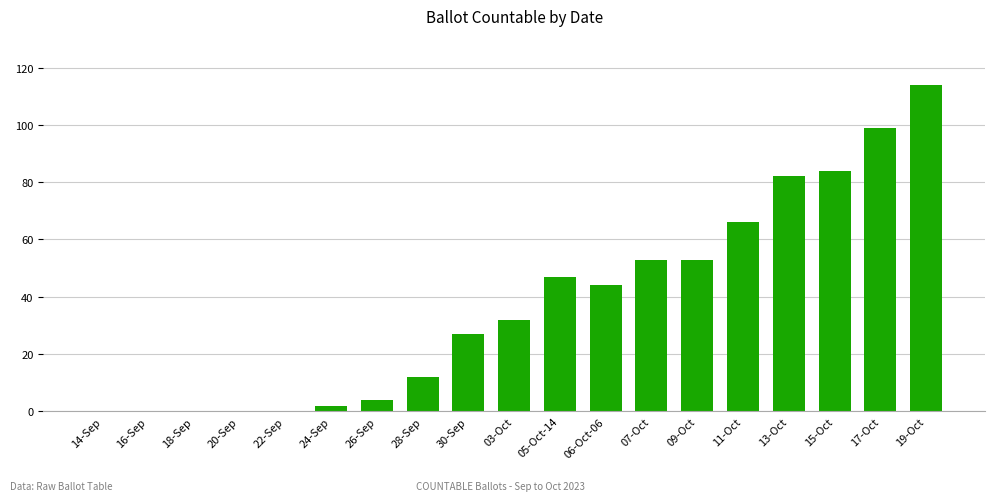

Is it true that the value at 20-Sep is -64?

False